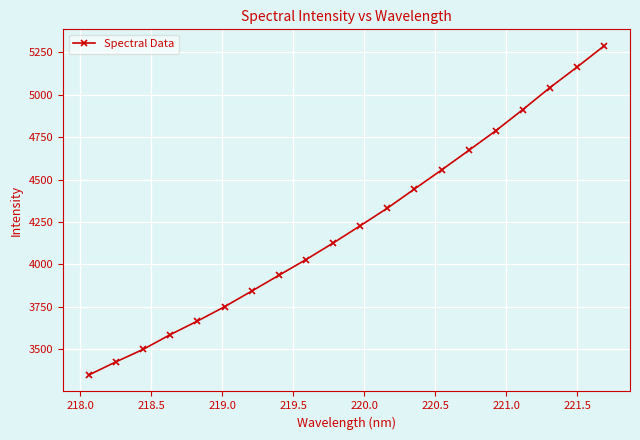

What is the difference between the maximum and minimum values?

1940.3